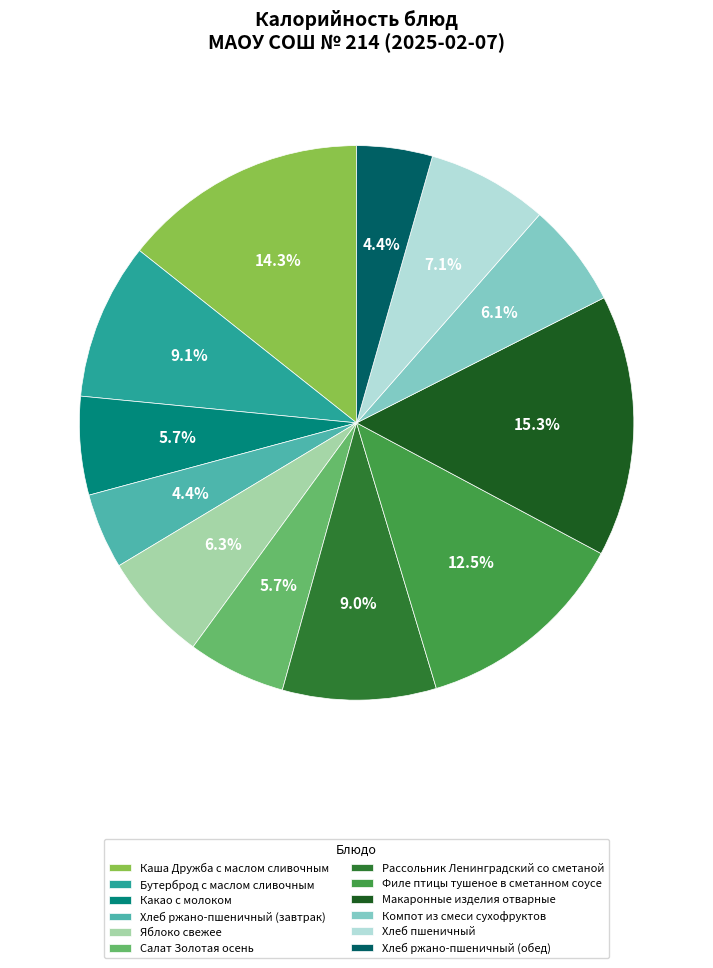

Is Хлеб ржано-пшеничный (завтрак) the majority of the pie?

No